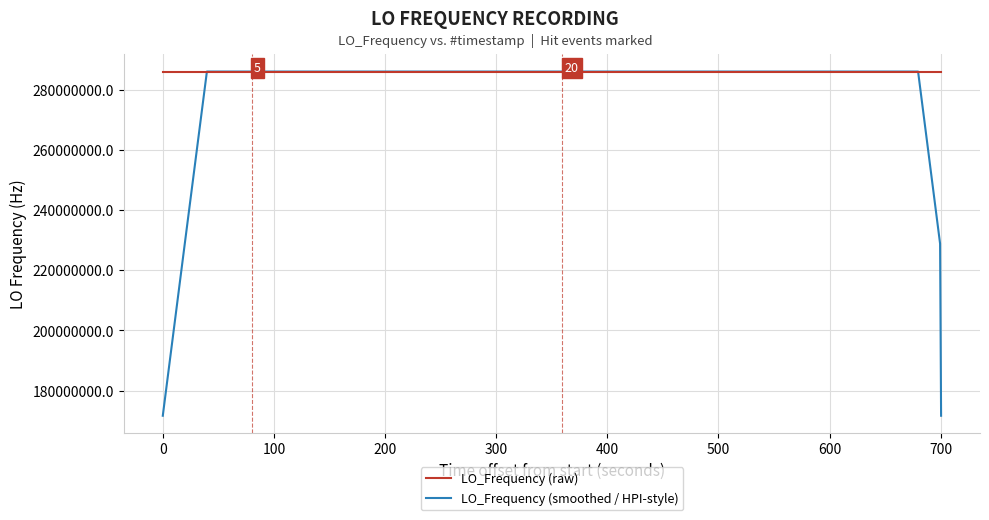

List the series in order of their overall mean, lowest first.

LO_Frequency (smoothed / HPI-style), LO_Frequency (raw)